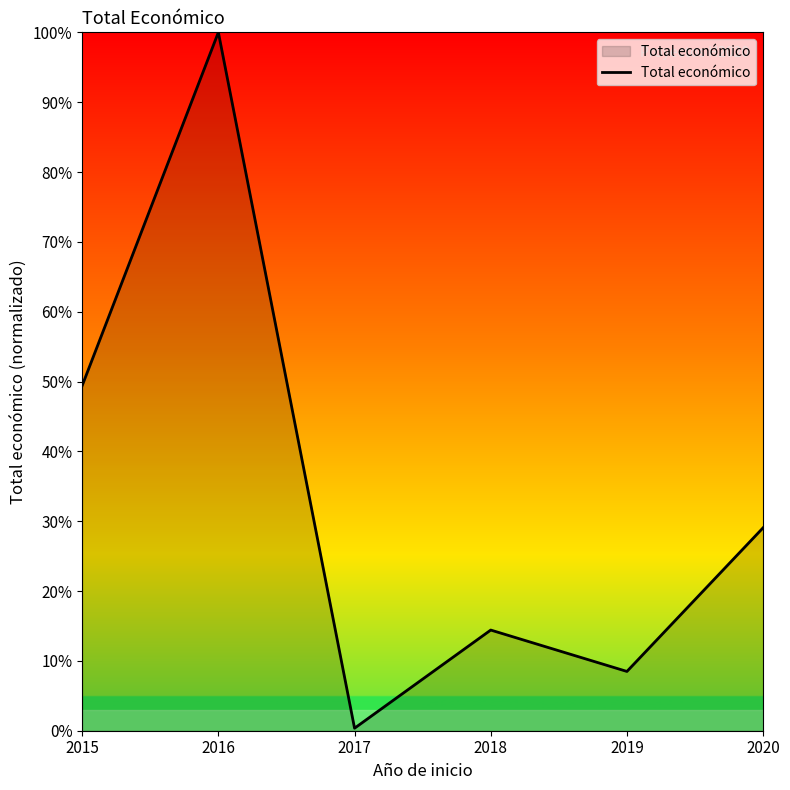

Which label corresponds to the largest value in the chart?

2016